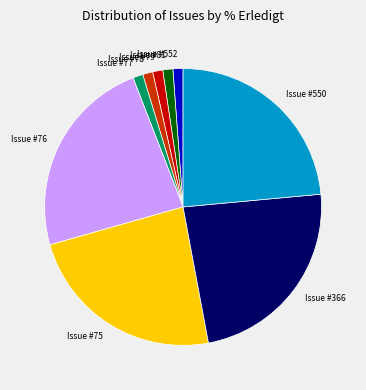

Combined, do Issue #79 and Issue #75 account for over 50%?

No